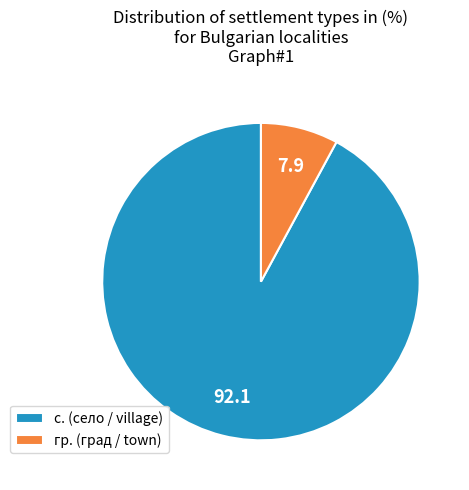

Does any single category account for the majority?

Yes